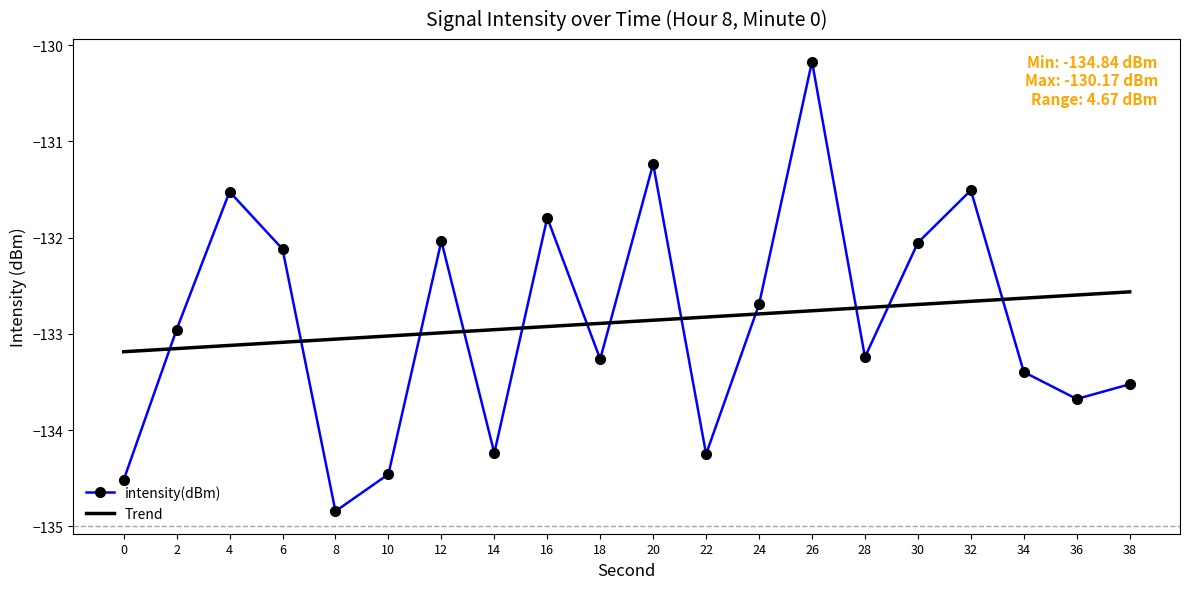

The value of Trend at 20 is -55.3. True or false?

False